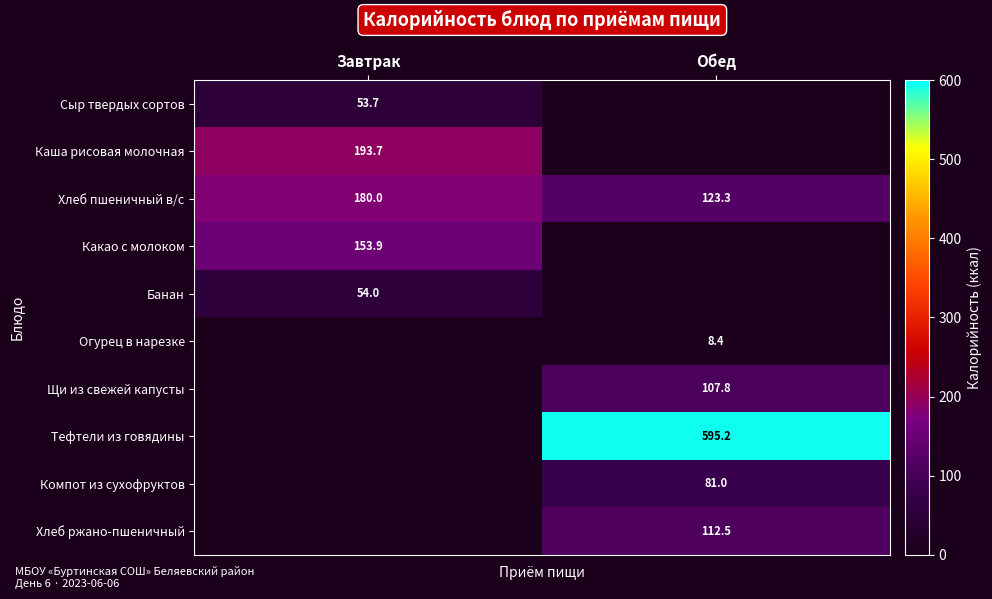

Is it true that Банан equals 24.1 at Завтрак?

False